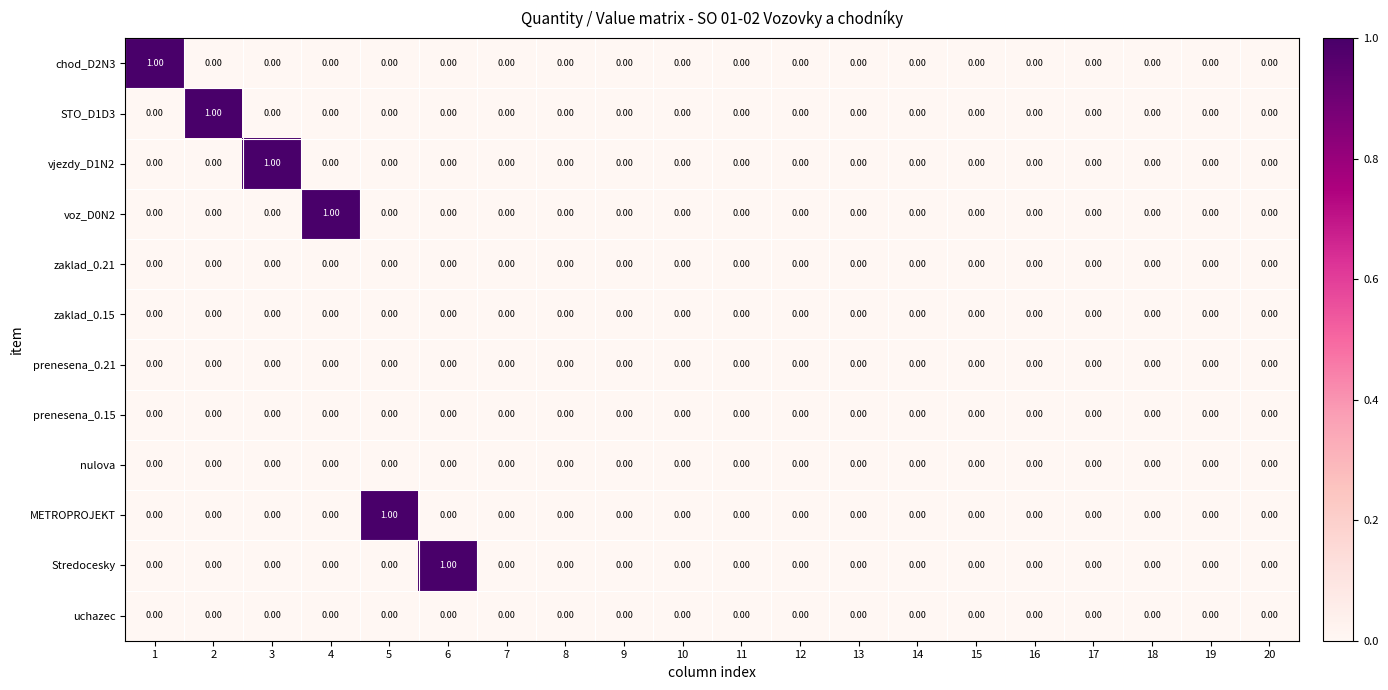

Between 5 and 19, which series saw the biggest shift?

METROPROJEKT